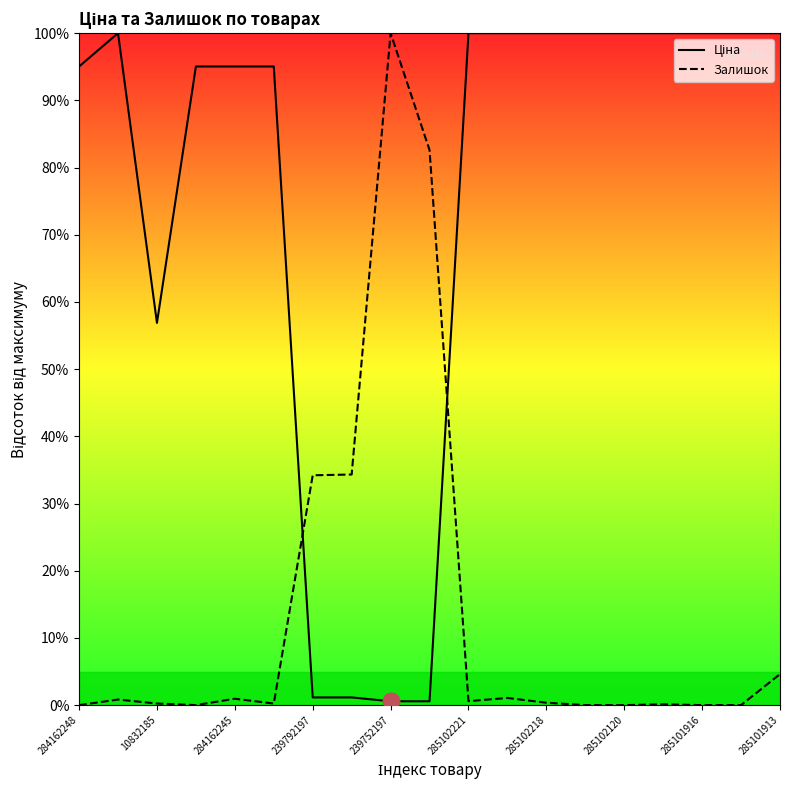

What is the value of the Залишок point at the 9th from the left?

100.0